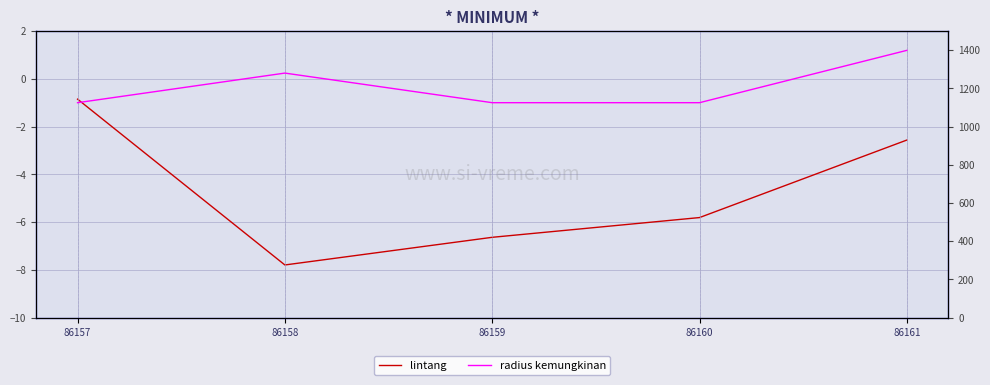

How many lines are shown in the chart?

2